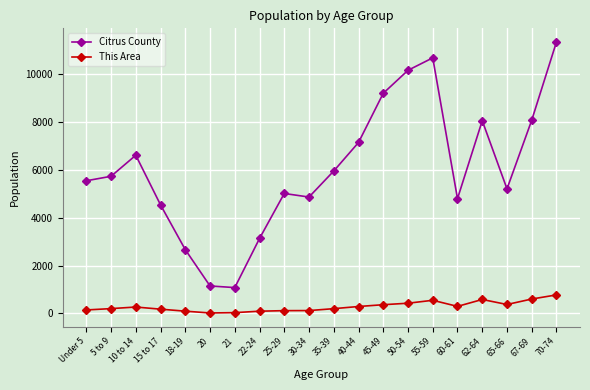

True or false: This Area and Citrus County intersect in this chart.

False